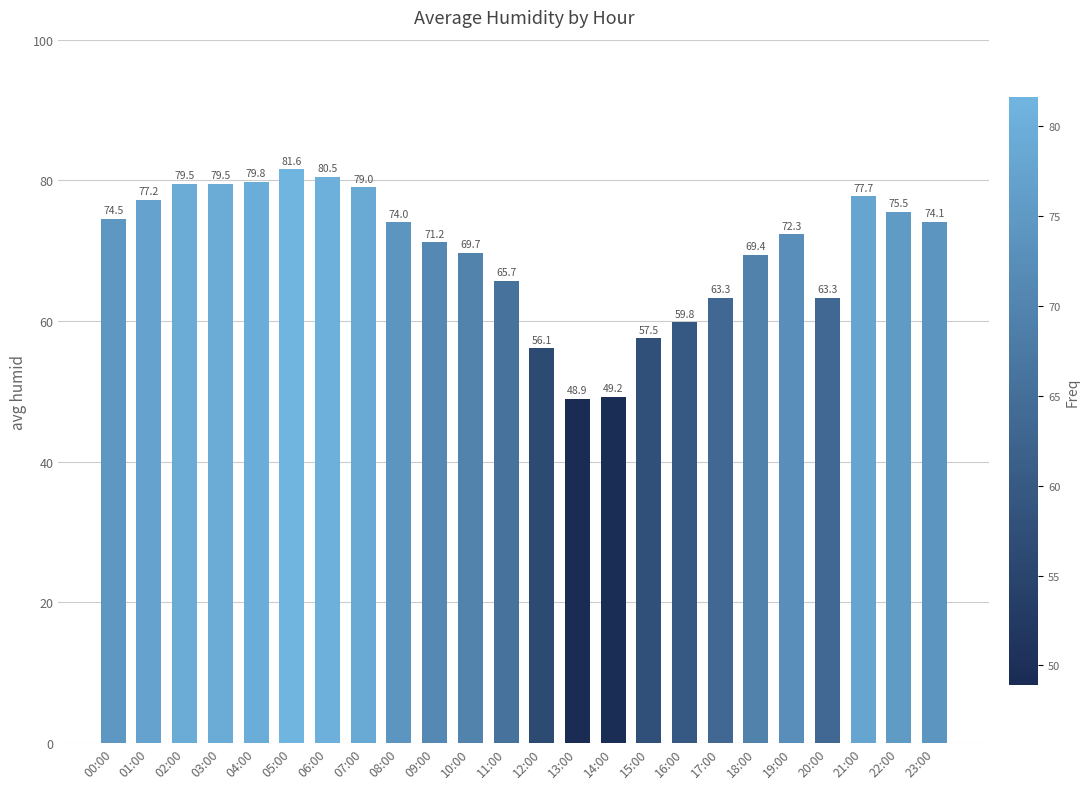

At which category does the chart reach its peak across all series?

05:00